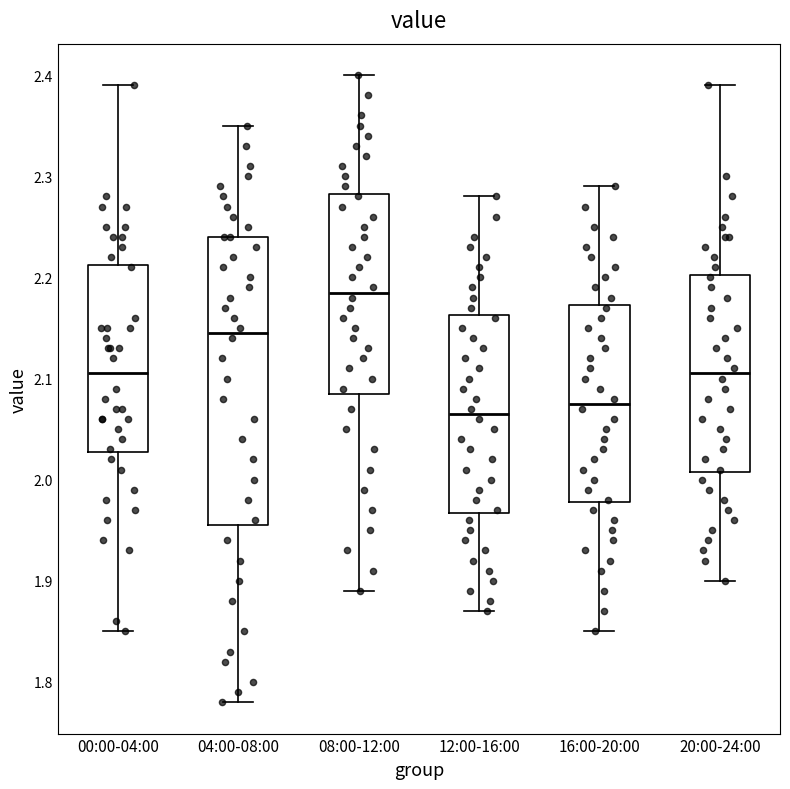

Where is the lower edge of the box for 16:00-20:00 on the y-axis? The values are not printed on the chart, so give them approximately, as read against the axis.

1.98